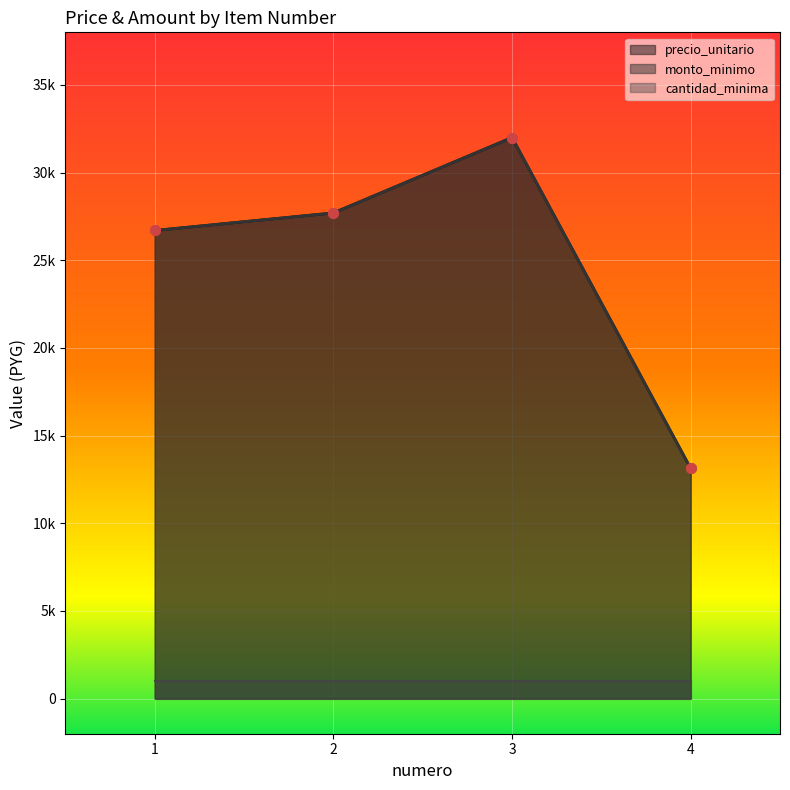

Which series has the widest spread of values?

precio_unitario